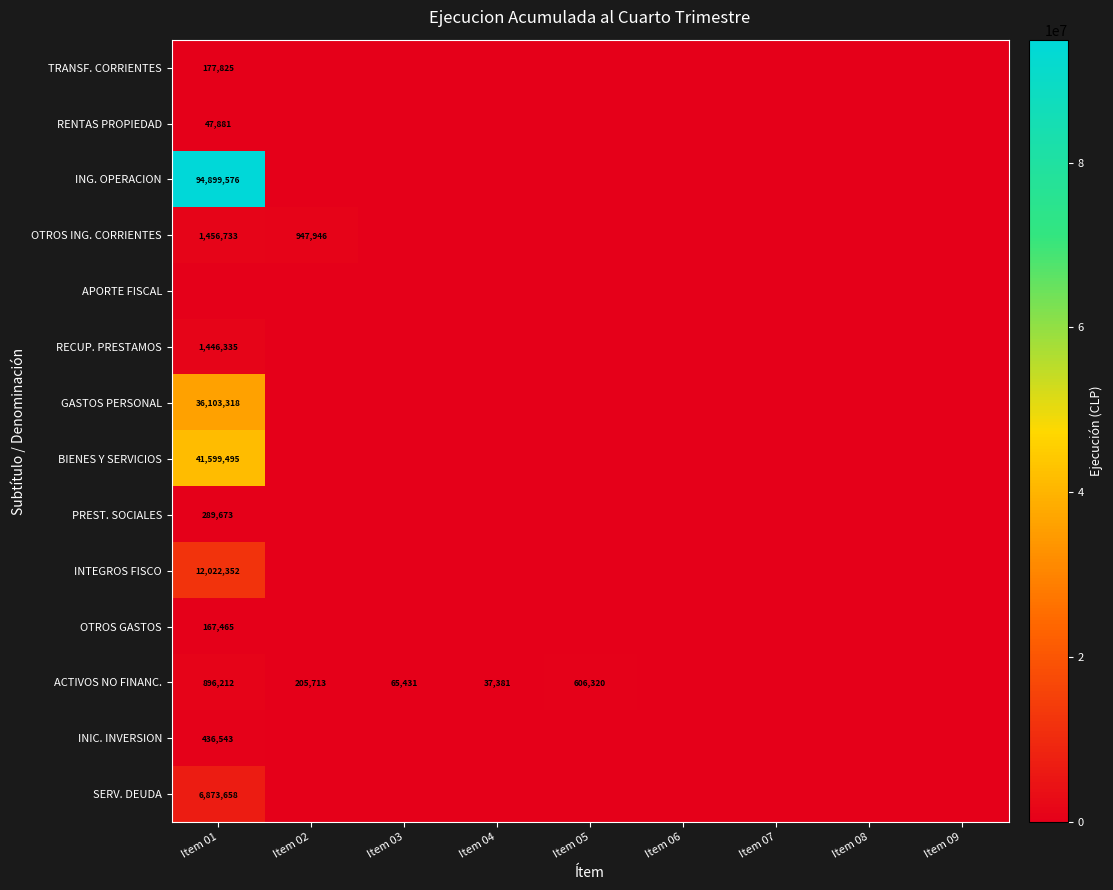

True or false: BIENES Y SERVICIOS has a value of 24735808 at Item 01.

False